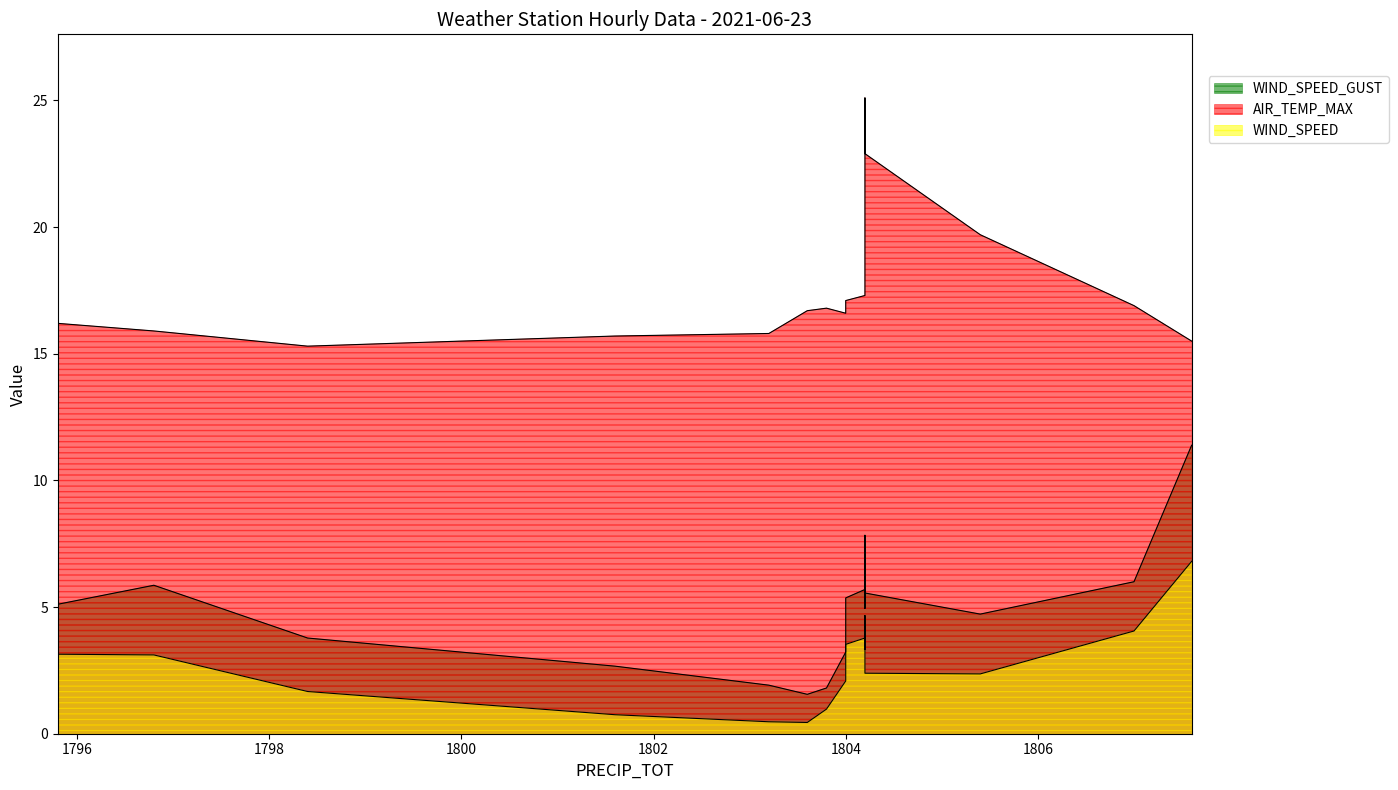

True or false: AIR_TEMP_MAX and WIND_SPEED cross at least once.

False